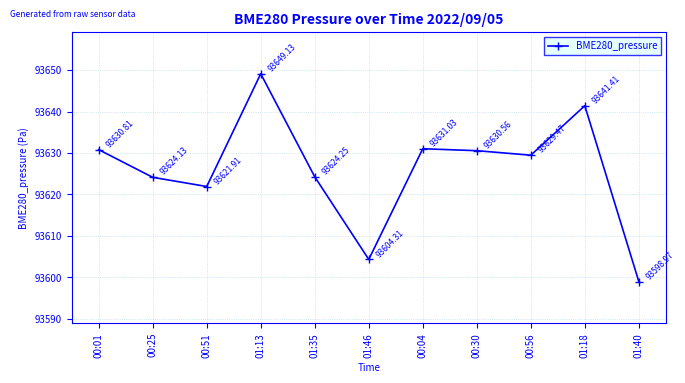

The chart shows a value of 148853.9 at 01:13. True or false?

False